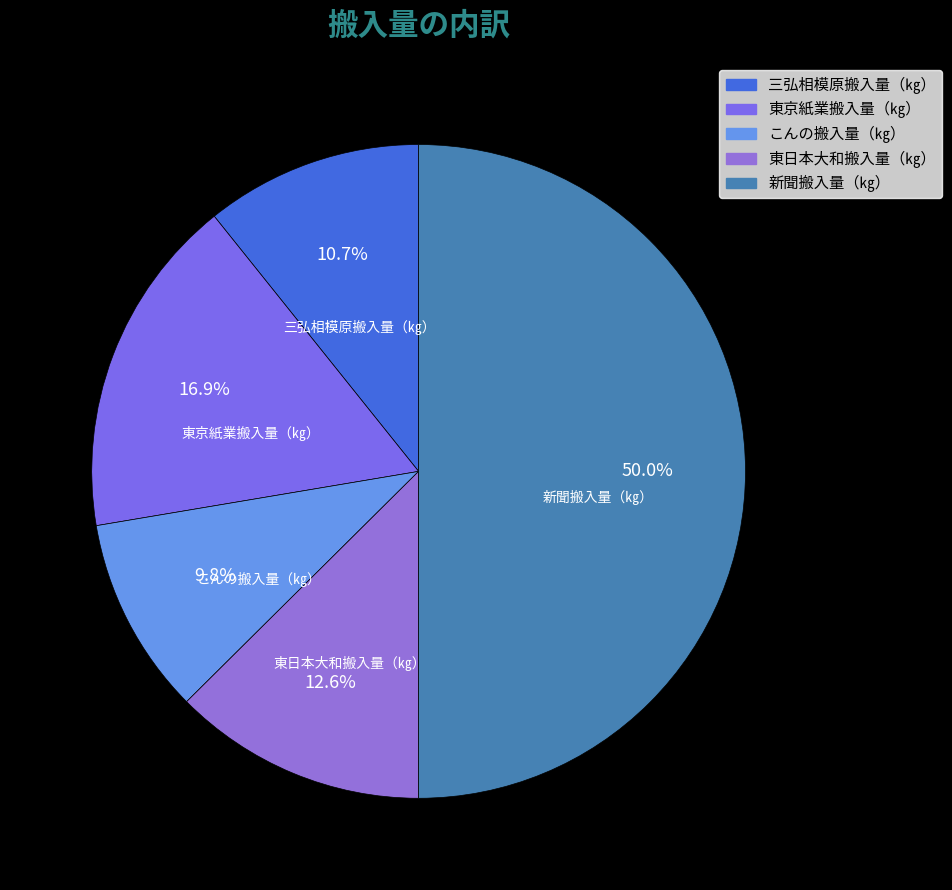

Rank the categories by value from highest to lowest.

新聞搬入量（㎏）, 東京紙業搬入量（㎏）, 東日本大和搬入量（㎏）, 三弘相模原搬入量（㎏）, こんの搬入量（㎏）